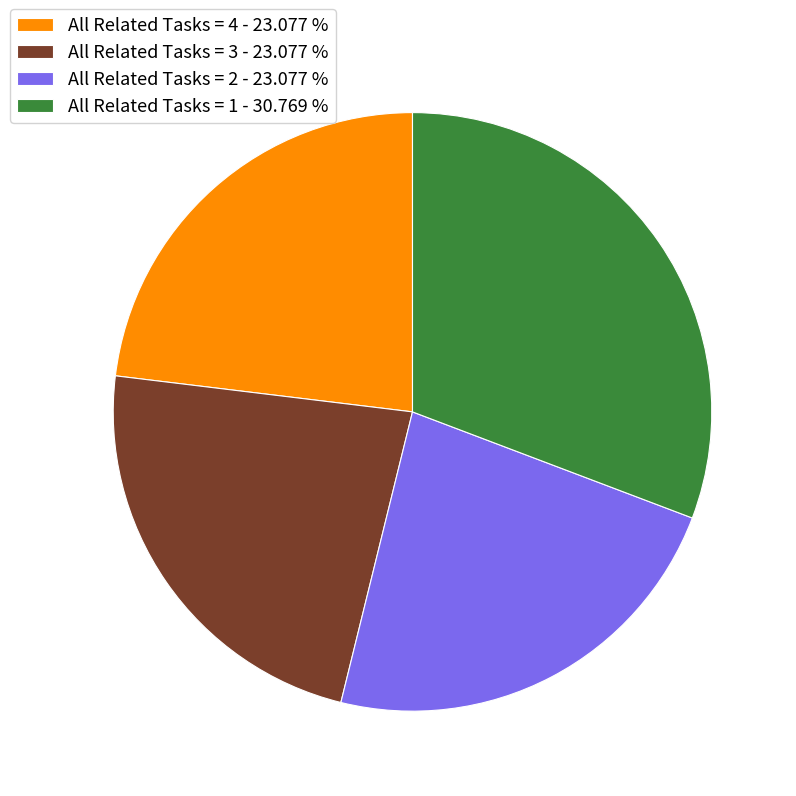

How many slices are in this pie chart?

4